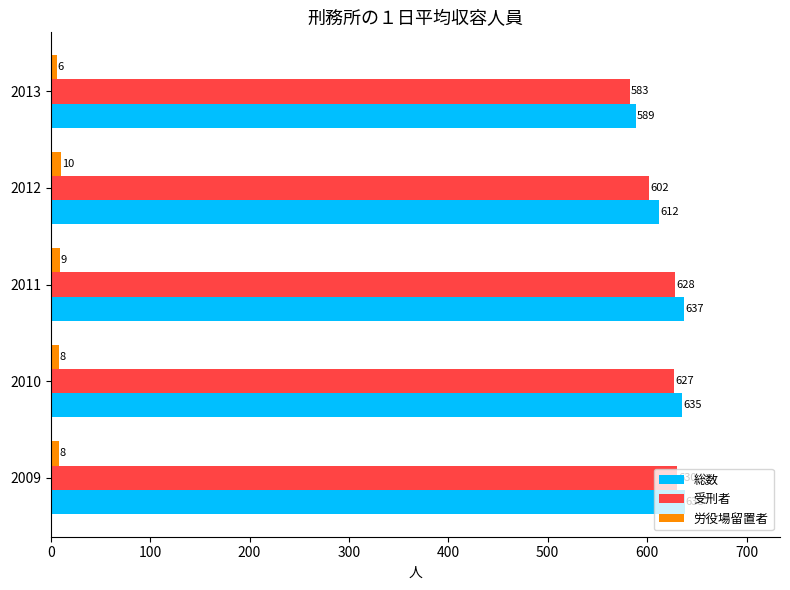

At how many categories does at least one series exceed 63?

5